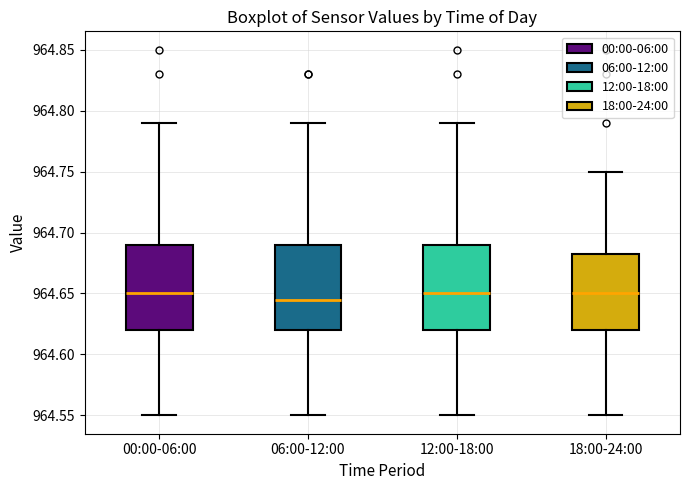

Reading left to right, read every box against the y-axis: the position of its median line, the range the box covers, and the ends of its whiskers. The values are not printed on the chart, so give them approximately, as read against the axis.

00:00-06:00: median 964.650, box 964.620 to 964.690, whiskers 964.550 to 964.790
06:00-12:00: median 964.645, box 964.620 to 964.690, whiskers 964.550 to 964.790
12:00-18:00: median 964.650, box 964.620 to 964.690, whiskers 964.550 to 964.790
18:00-24:00: median 964.650, box 964.620 to 964.685, whiskers 964.550 to 964.750